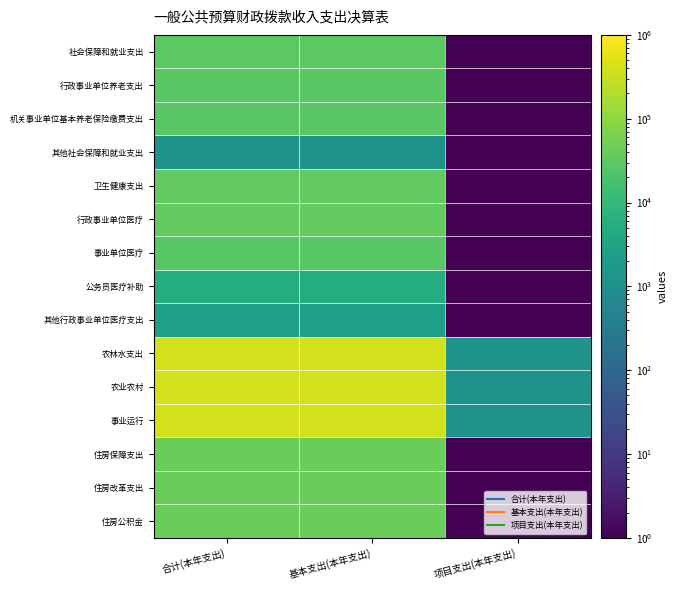

Reading left to right, list all the values displayed in this chart.

社会保障和就业支出: 合计(本年支出)=30821.5	基本支出(本年支出)=30821.5	项目支出(本年支出)=0.0
行政事业单位养老支出: 合计(本年支出)=29648.8	基本支出(本年支出)=29648.8	项目支出(本年支出)=0.0
机关事业单位基本养老保险缴费支出: 合计(本年支出)=29648.8	基本支出(本年支出)=29648.8	项目支出(本年支出)=0.0
其他社会保障和就业支出: 合计(本年支出)=1172.7	基本支出(本年支出)=1172.7	项目支出(本年支出)=0.0
卫生健康支出: 合计(本年支出)=35990.9	基本支出(本年支出)=35990.9	项目支出(本年支出)=0.0
行政事业单位医疗: 合计(本年支出)=35990.9	基本支出(本年支出)=35990.9	项目支出(本年支出)=0.0
事业单位医疗: 合计(本年支出)=28194.5	基本支出(本年支出)=28194.5	项目支出(本年支出)=0.0
公务员医疗补助: 合计(本年支出)=5304.9	基本支出(本年支出)=5304.9	项目支出(本年支出)=0.0
其他行政事业单位医疗支出: 合计(本年支出)=2491.5	基本支出(本年支出)=2491.5	项目支出(本年支出)=0.0
农林水支出: 合计(本年支出)=399443.0	基本支出(本年支出)=398243.0	项目支出(本年支出)=1200.0
农业农村: 合计(本年支出)=399443.0	基本支出(本年支出)=398243.0	项目支出(本年支出)=1200.0
事业运行: 合计(本年支出)=399443.0	基本支出(本年支出)=398243.0	项目支出(本年支出)=1200.0
住房保障支出: 合计(本年支出)=43897.0	基本支出(本年支出)=43897.0	项目支出(本年支出)=0.0
住房改革支出: 合计(本年支出)=43897.0	基本支出(本年支出)=43897.0	项目支出(本年支出)=0.0
住房公积金: 合计(本年支出)=43897.0	基本支出(本年支出)=43897.0	项目支出(本年支出)=0.0